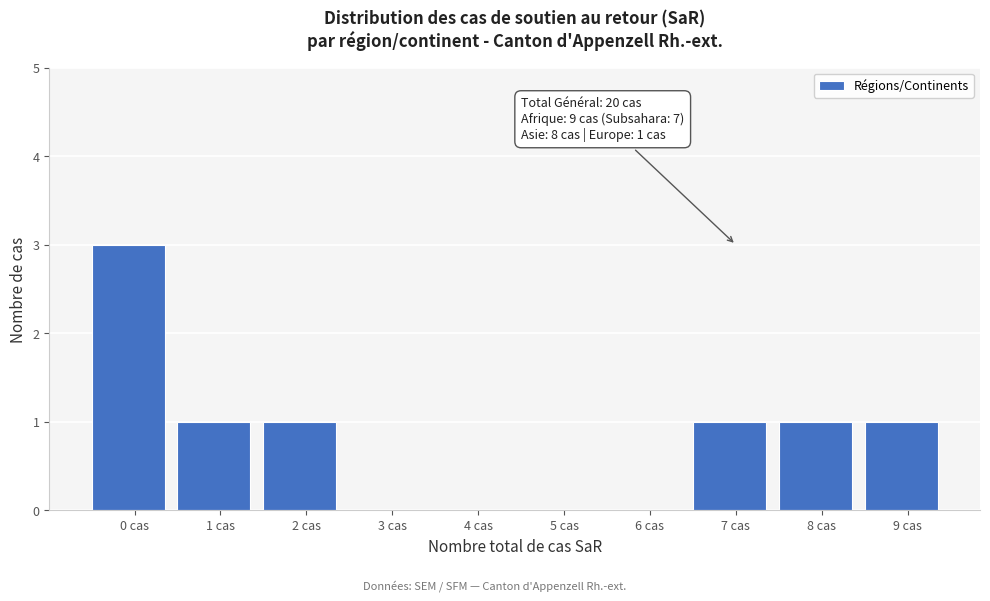

Reading left to right, list all the values displayed in this chart.

0 cas=3	1 cas=1	2 cas=1	3 cas=0	4 cas=0	5 cas=0	6 cas=0	7 cas=1	8 cas=1	9 cas=1